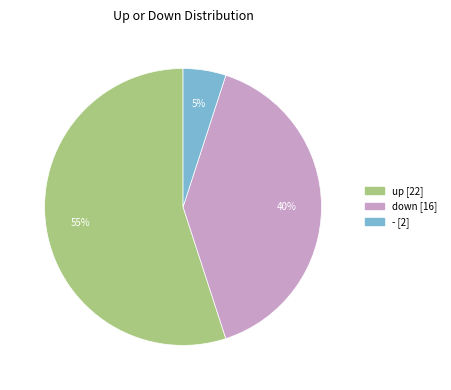

What is the smallest slice in the pie chart?

-